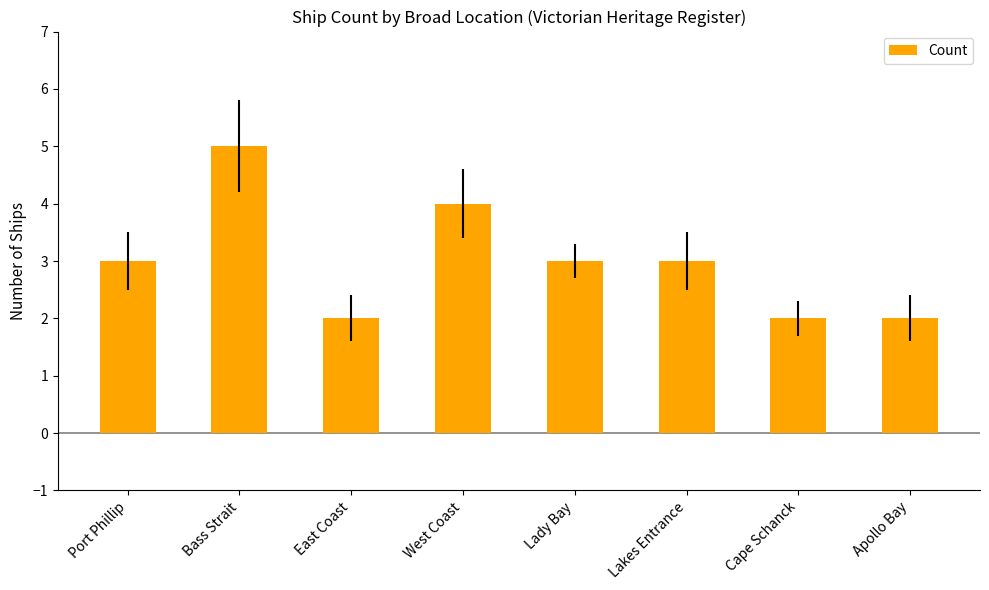

What is the sum of the values at Bass Strait and Cape Schanck?

7